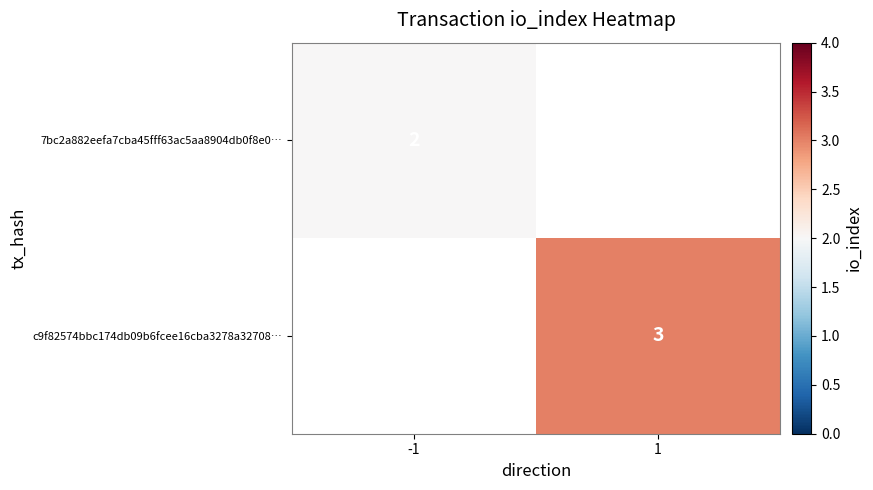

The value of 7bc2a882eefa7cba45fff63ac5aa8904db0f8e0… at -1 is 2. True or false?

True